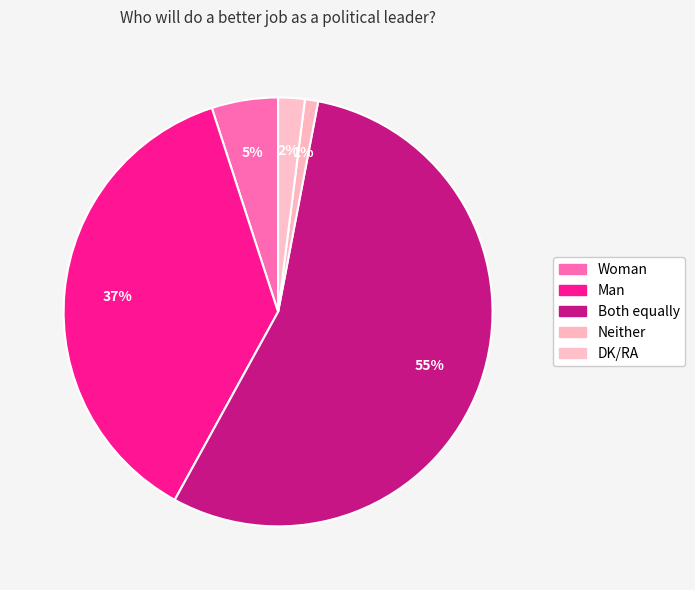

Which category has the biggest portion of the pie?

Both equally